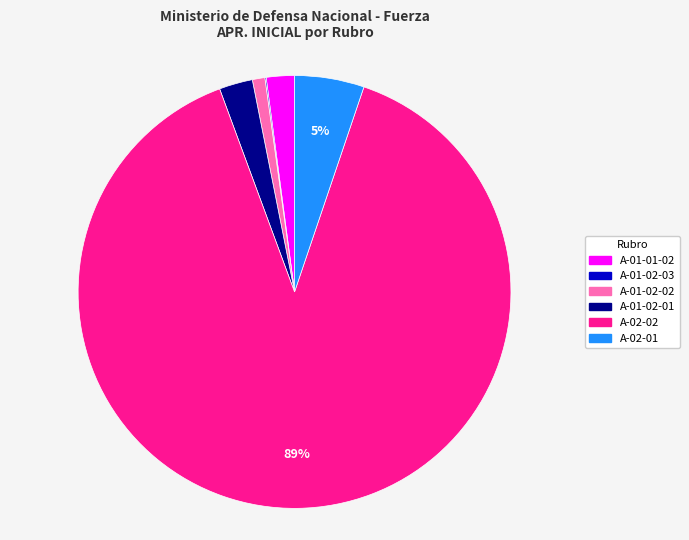

The A-02-02 slice represents 89% of the pie. True or false?

True